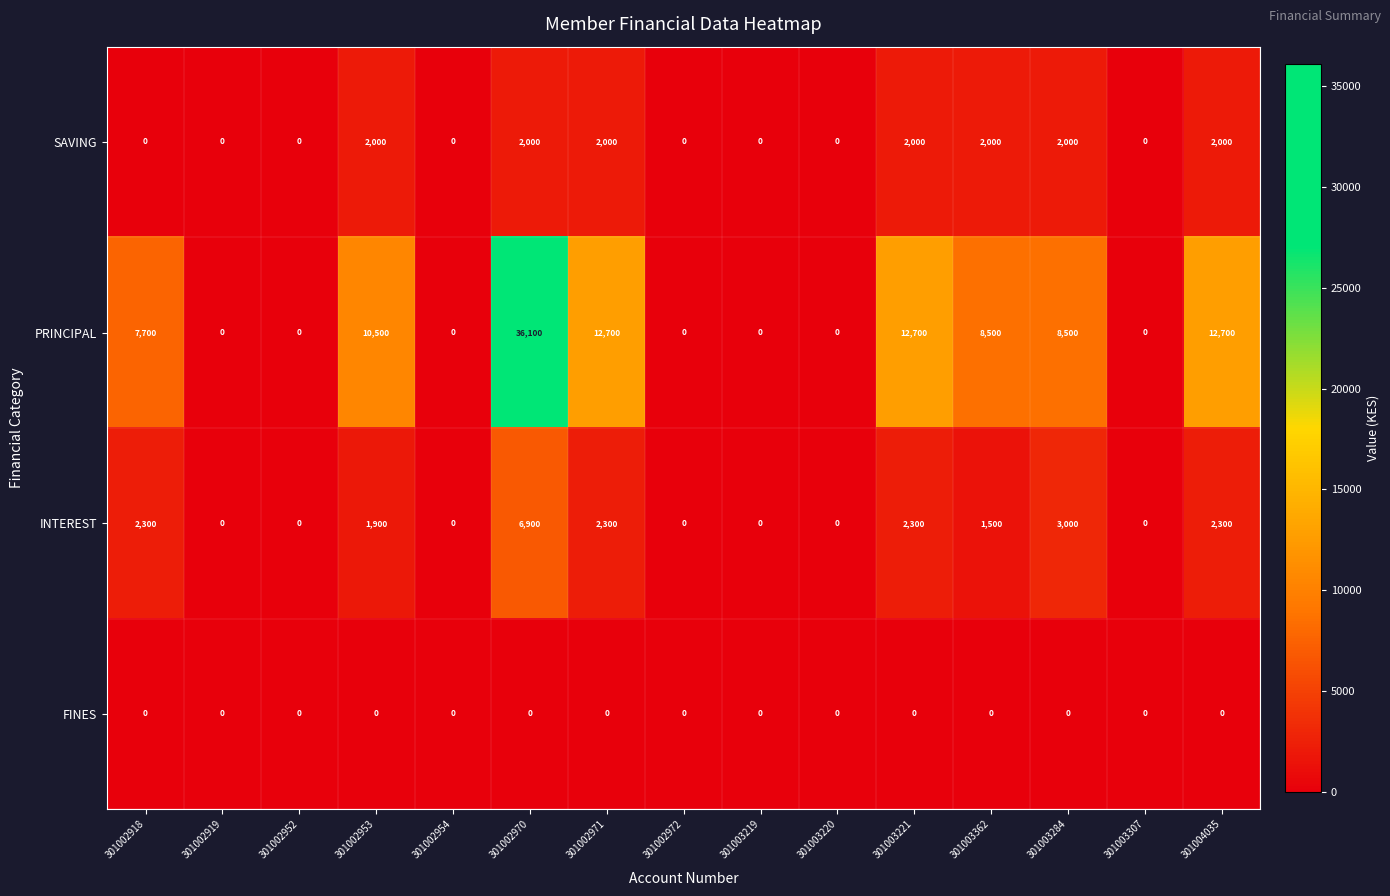

Which series has the widest spread of values?

PRINCIPAL